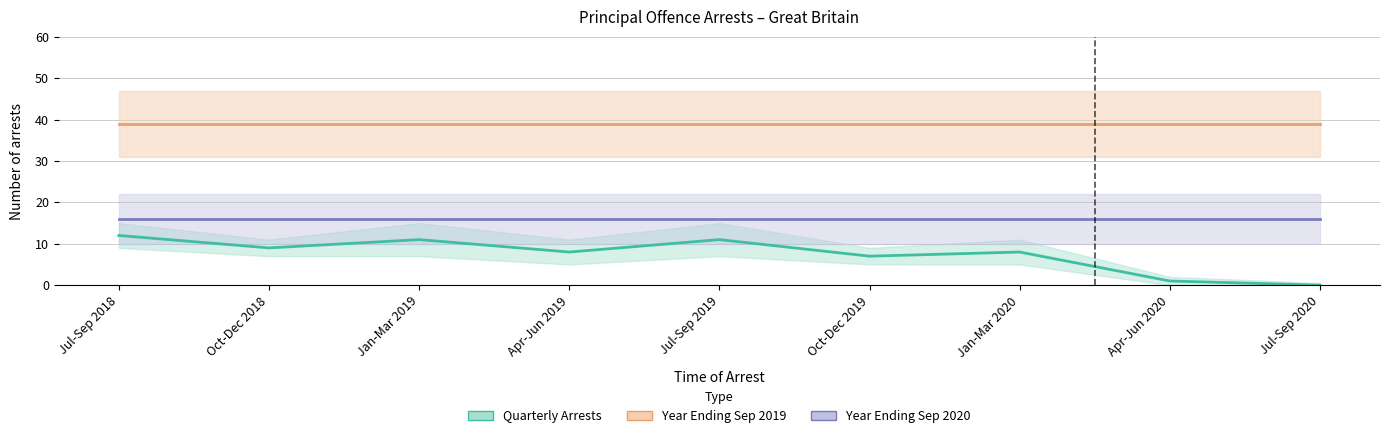

What value does the Year Ending Sep 2020 series have at Jul-Sep 2020?

16